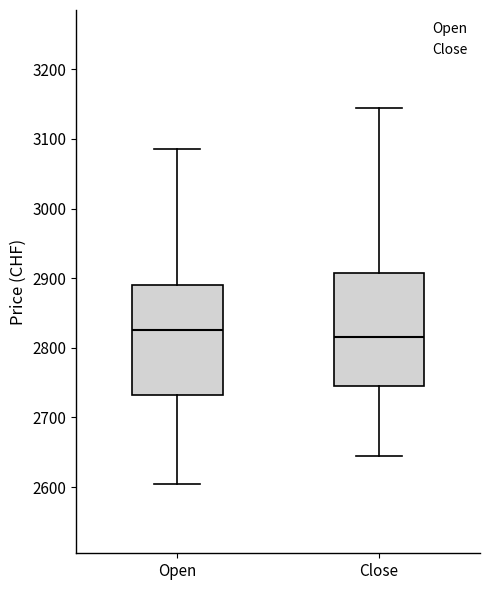

Reading left to right, transcribe this box plot: for each box, give where its median line is, the range the box spans, and where its two whiskers end, as read against the y-axis. The values are not printed on the chart, so give them approximately, as read against the axis.

Open: median 2830, box 2730 to 2890, whiskers 2610 to 3090
Close: median 2820, box 2750 to 2910, whiskers 2650 to 3150